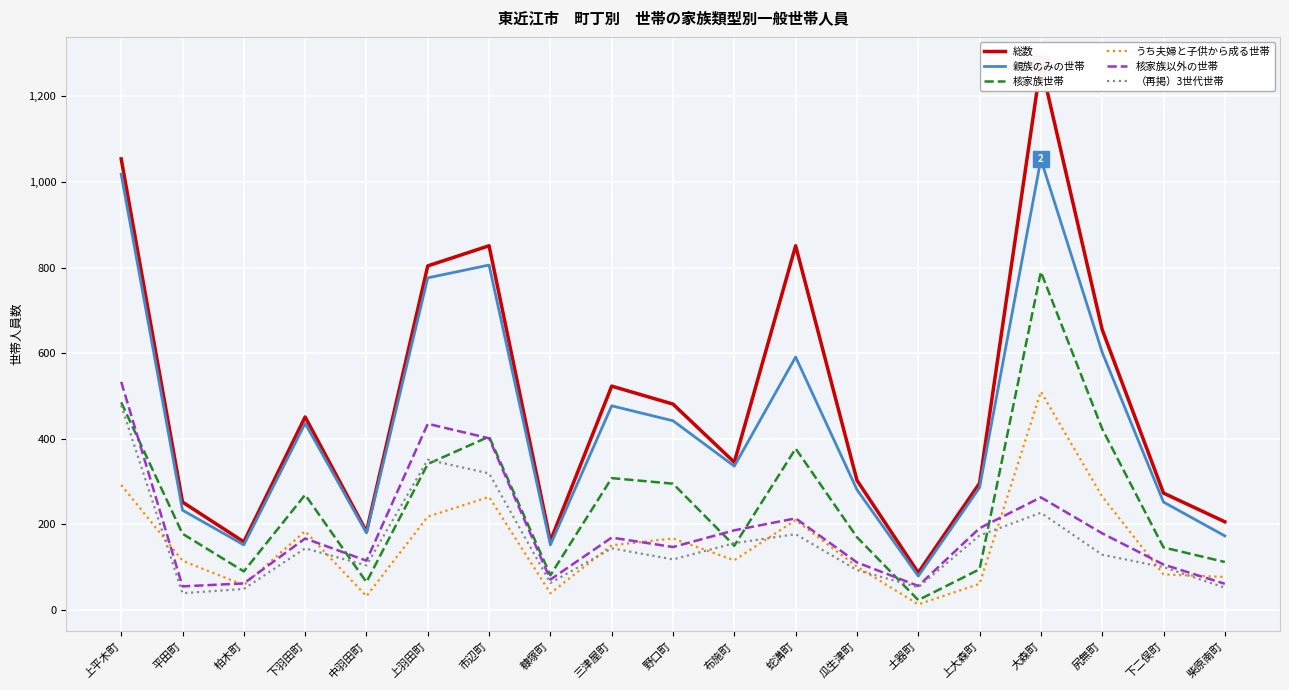

Where is the first local maximum for （再掲）3世代世帯?

下羽田町